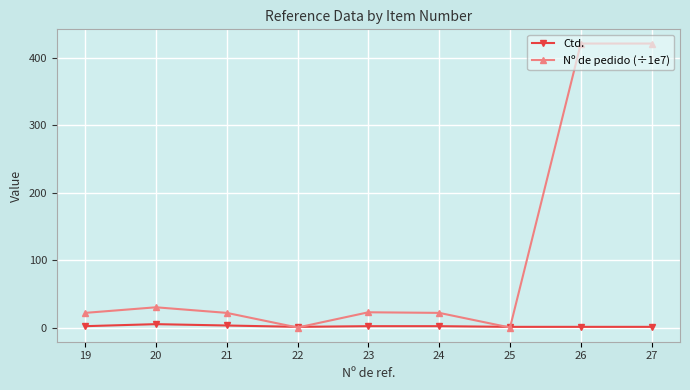

What is the average value of the Ctd. series?

2.0